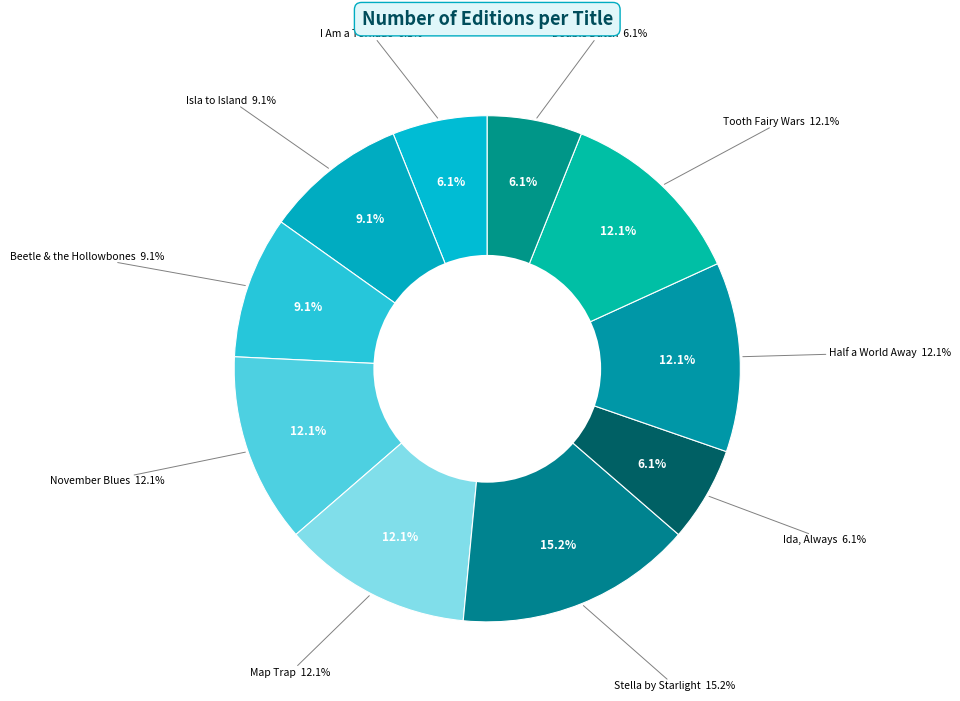

Is the sum of Map Trap and Stella by Starlight greater than half?

No